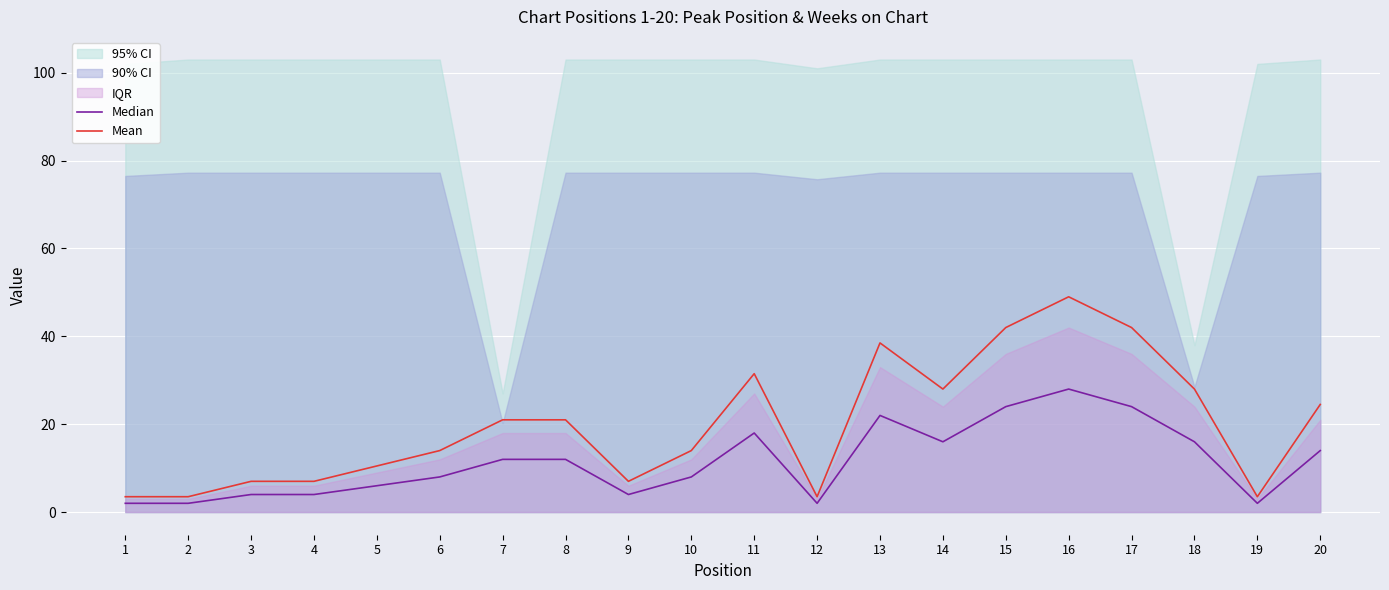

Which series has the largest range (max minus min)?

Mean